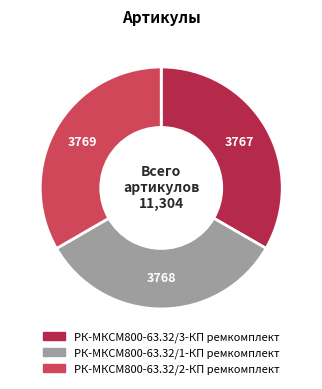

Is it true that РК-МКСМ800-63.32/2-КП ремкомплект is 33% of the pie?

True